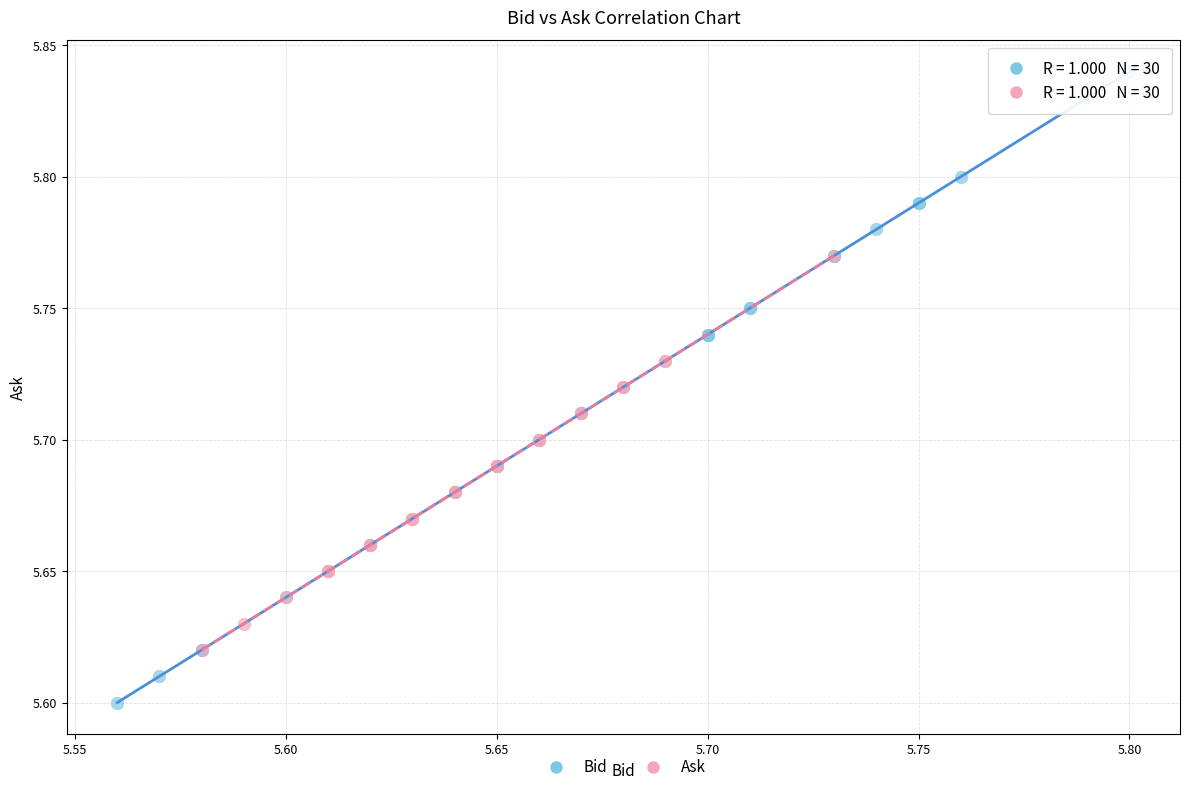

What are all the series names shown in the legend?

Bid, Ask